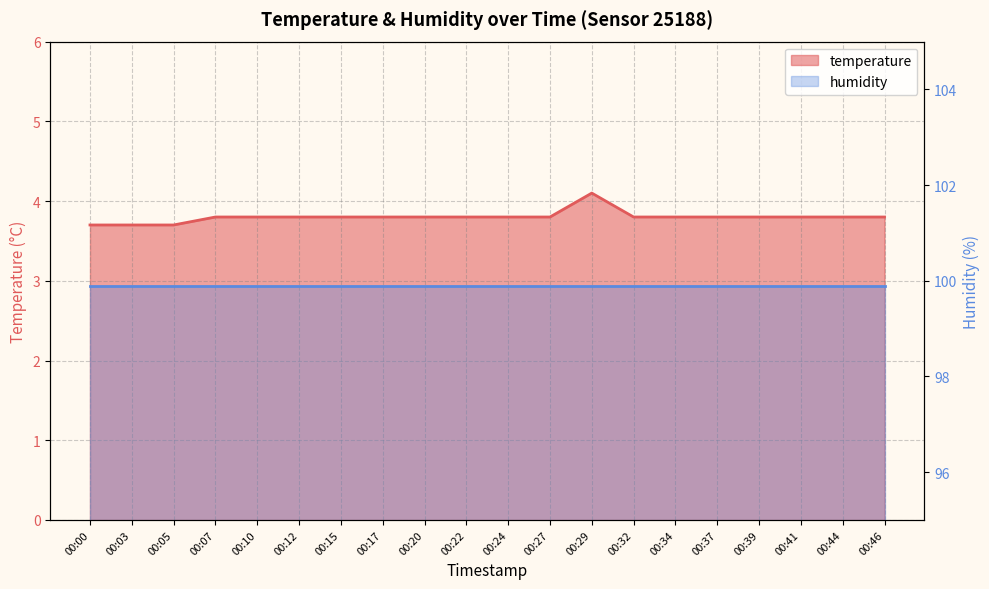

Count the values in the range 3 to 4.

19